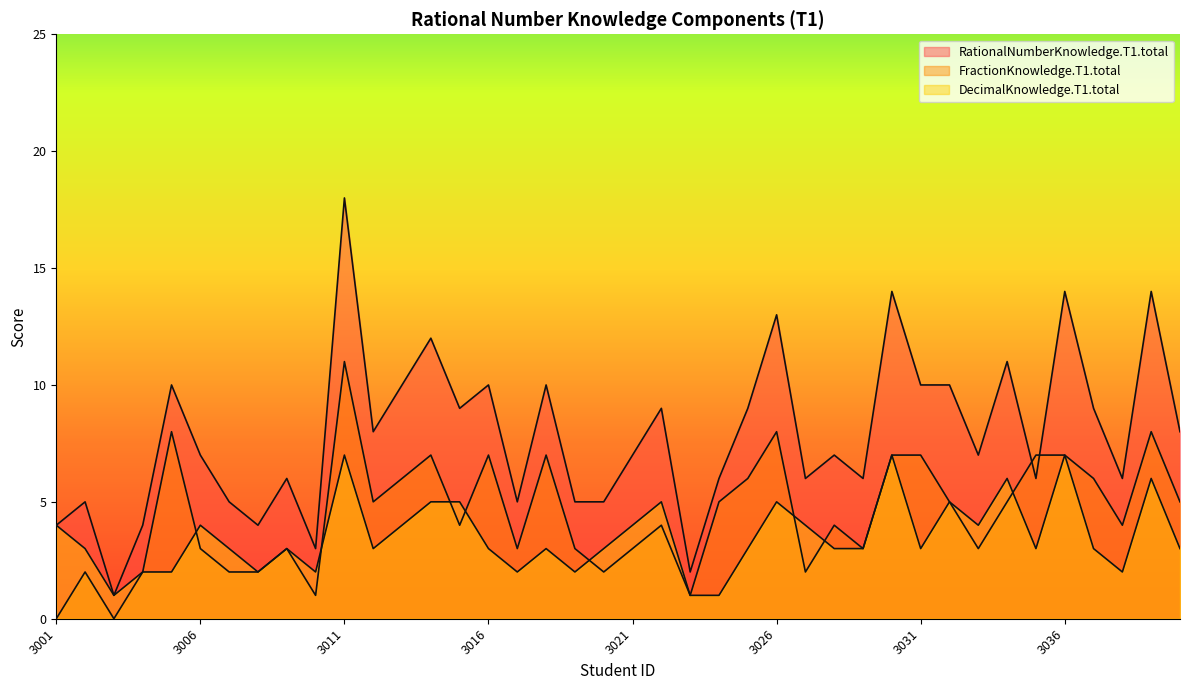

Which series ends up on top after the final intersection of DecimalKnowledge.T1.total and FractionKnowledge.T1.total?

FractionKnowledge.T1.total